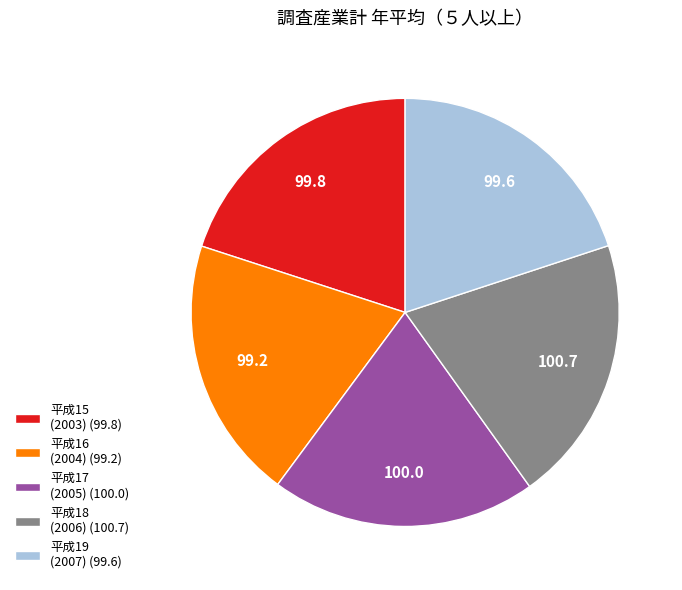

True or false: 平成15 (2003) (99.8) accounts for 9% of the total.

False